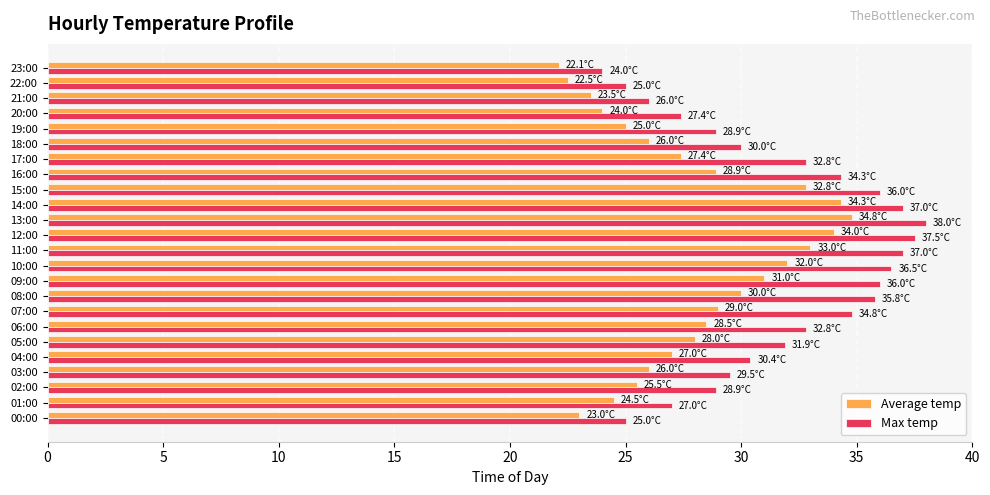

What is the total value across all series at 10:00?

68.5